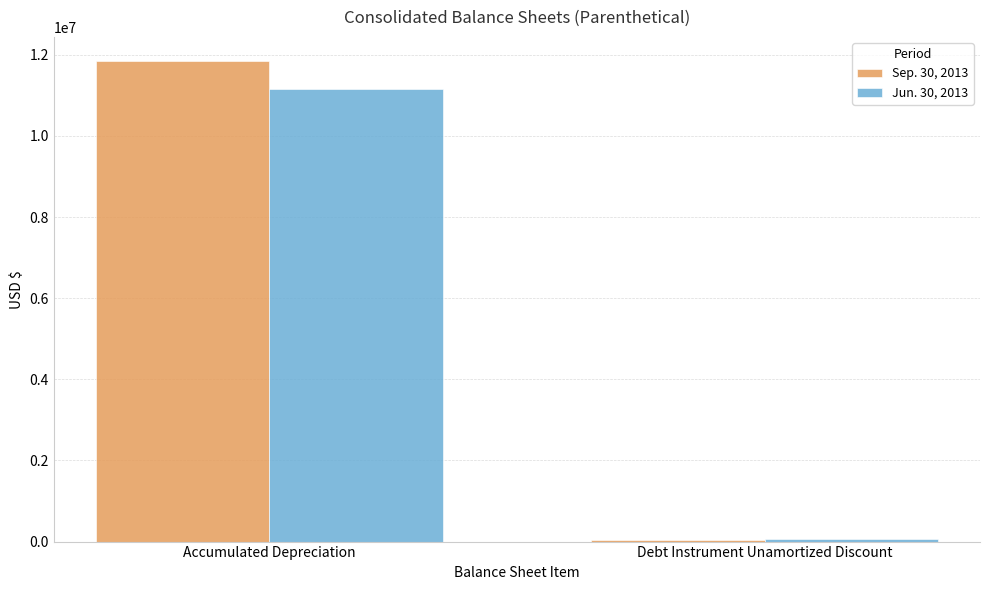

List the series in order of their overall mean, highest first.

Sep. 30, 2013, Jun. 30, 2013